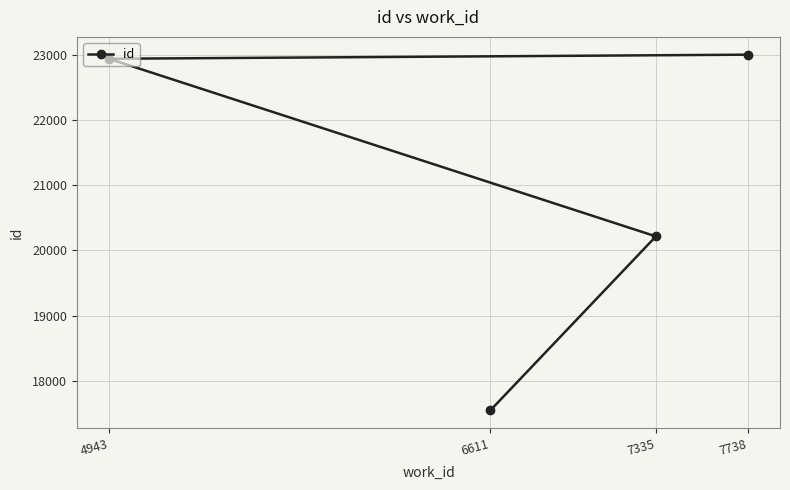

Rank the categories by value from lowest to highest.

6611, 7335, 4943, 7738